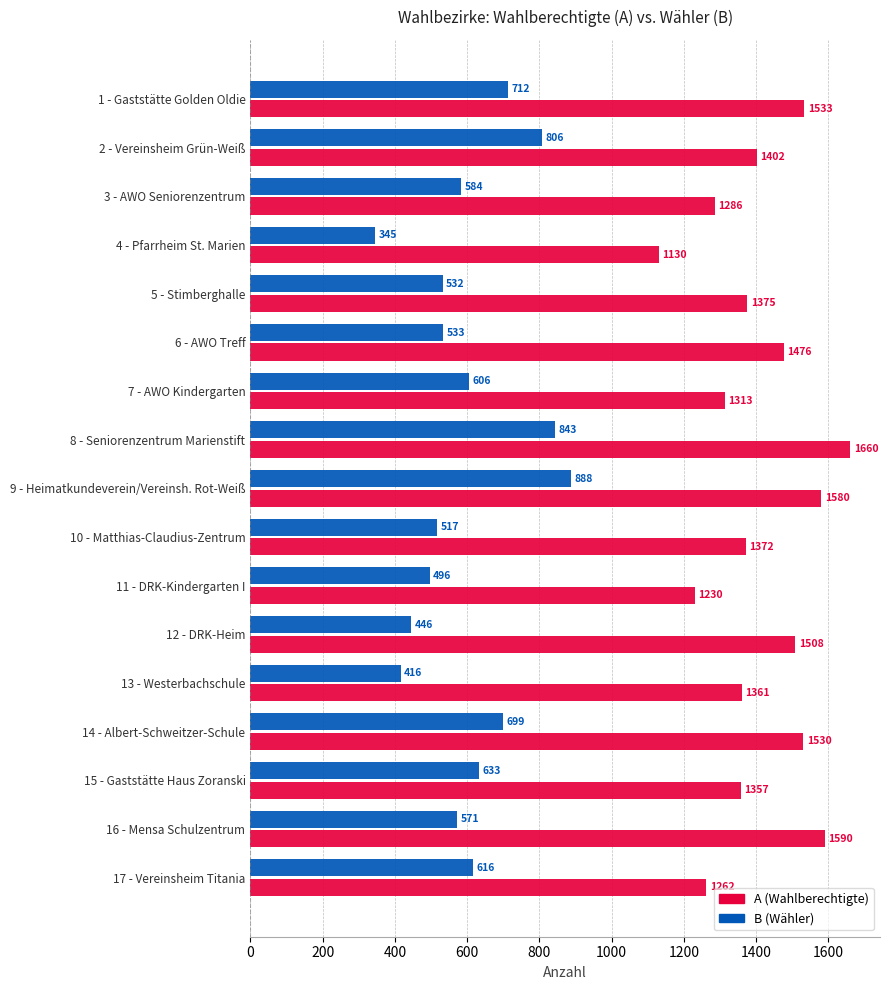

List the series in order of their overall mean, highest first.

A (Wahlberechtigte), B (Wähler)